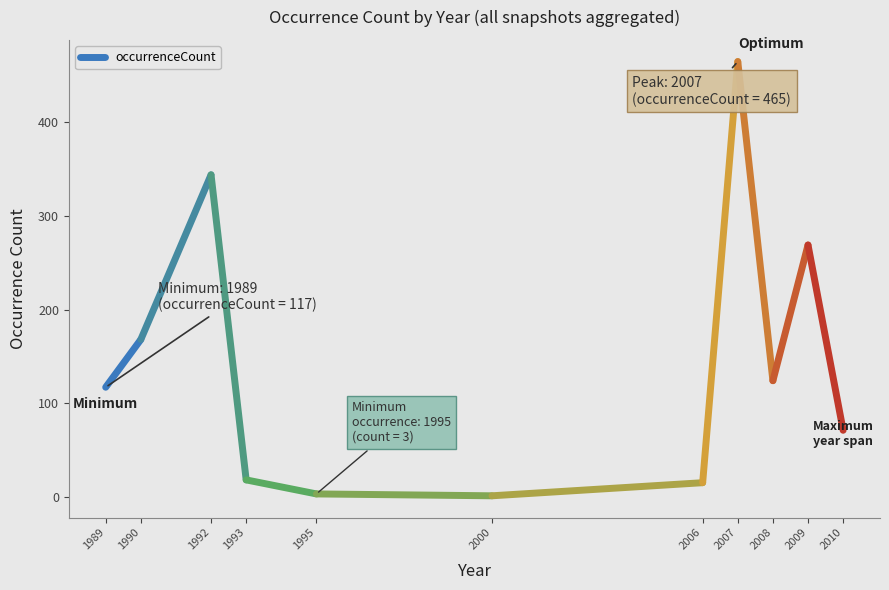

Rank the categories by value from lowest to highest.

1989, 1990